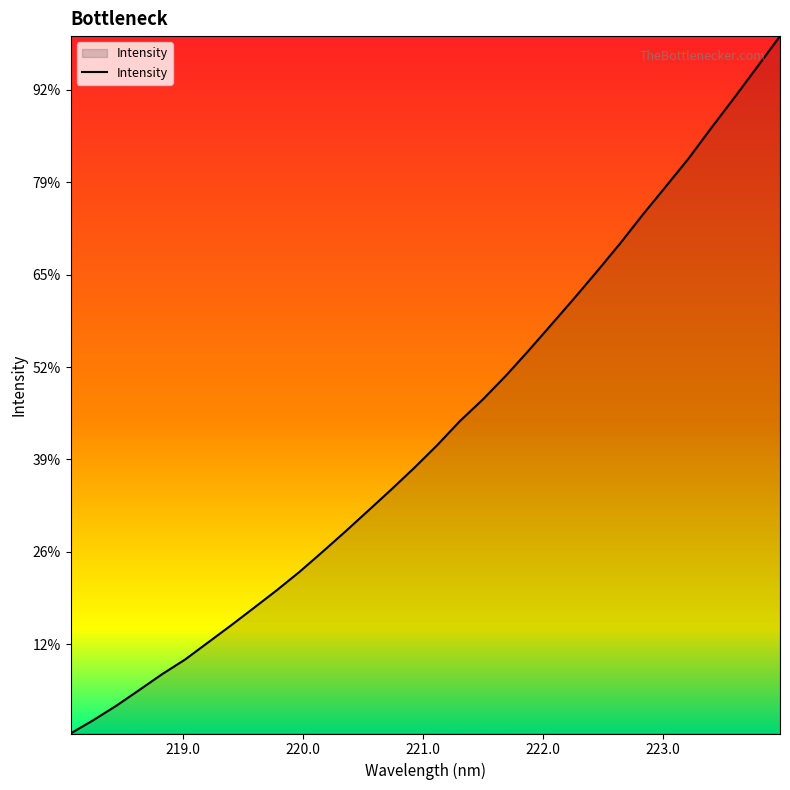

True or false: there are more than 2 points higher than both neighbors.

False